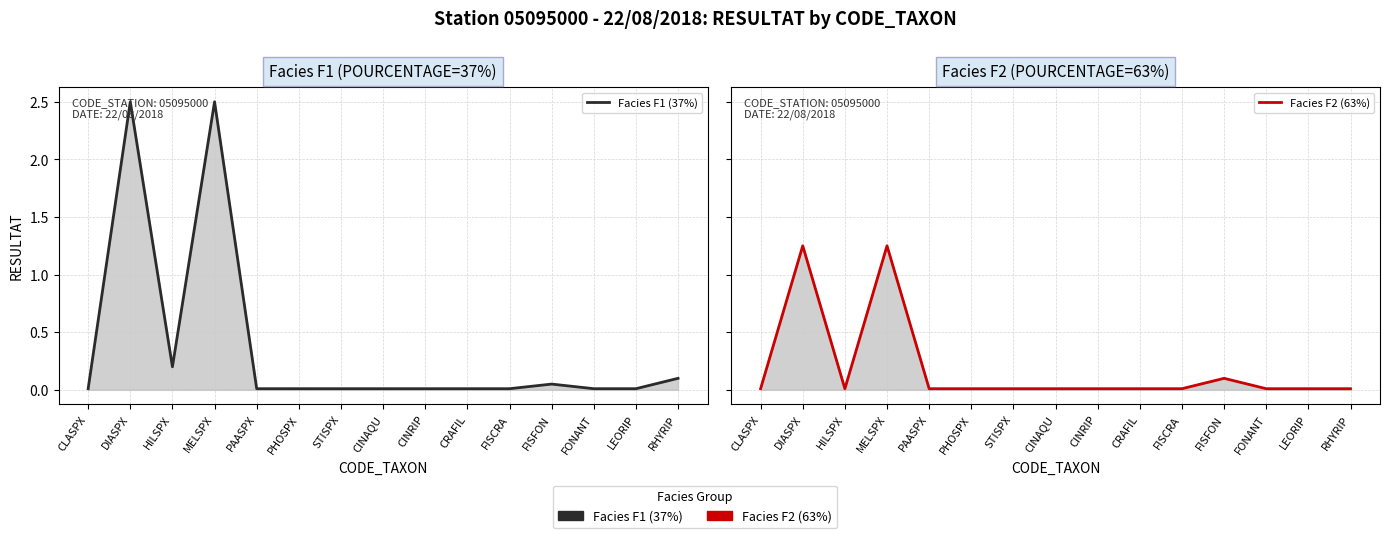

True or false: Facies F1 (37%) and Facies F2 (63%) cross at least once.

False